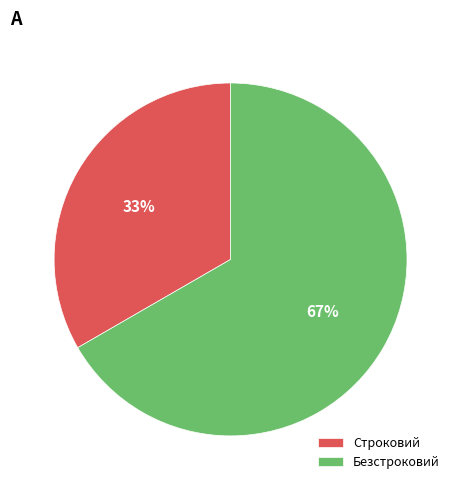

To the nearest percent, what is the average slice percentage?

50%